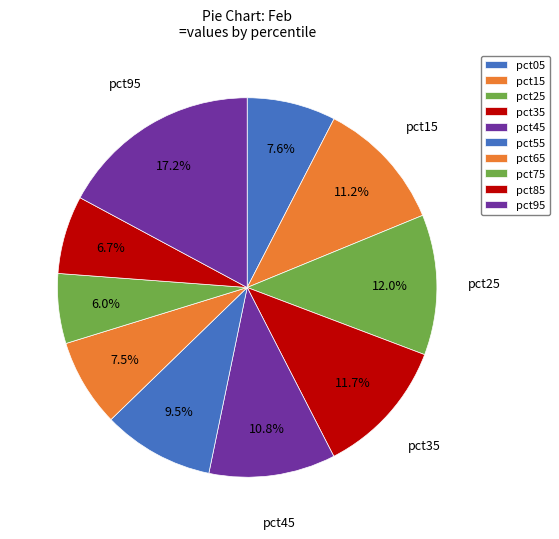

How many segments does this pie chart have?

10